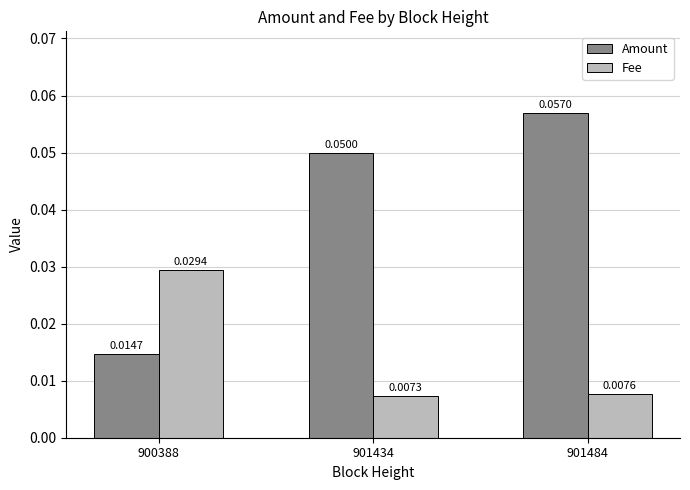

How many bars are there in each group?

2